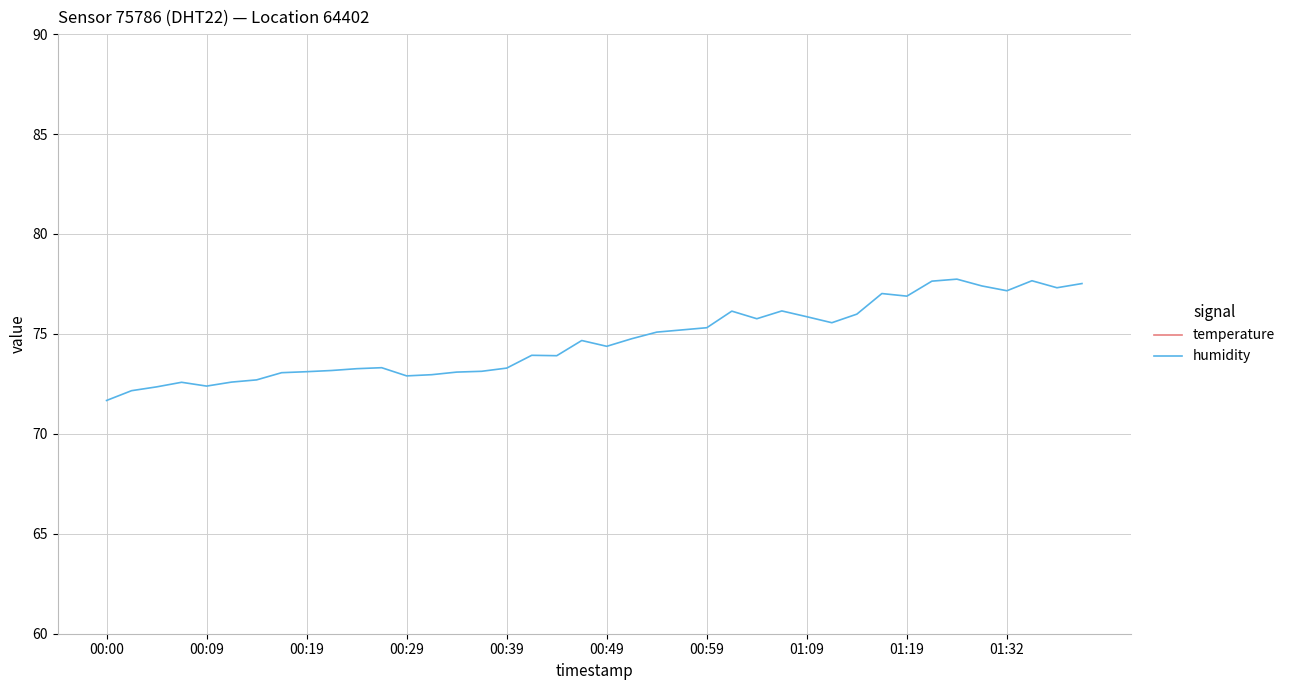

What is the sum of all humidity values?

2986.8